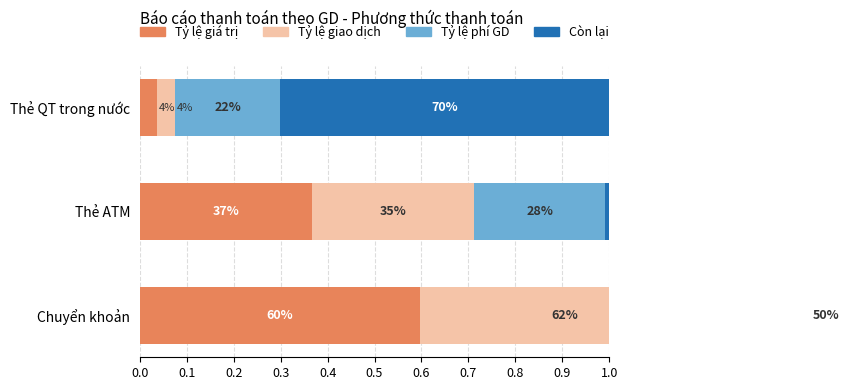

At how many categories does at least one series exceed 0?

3